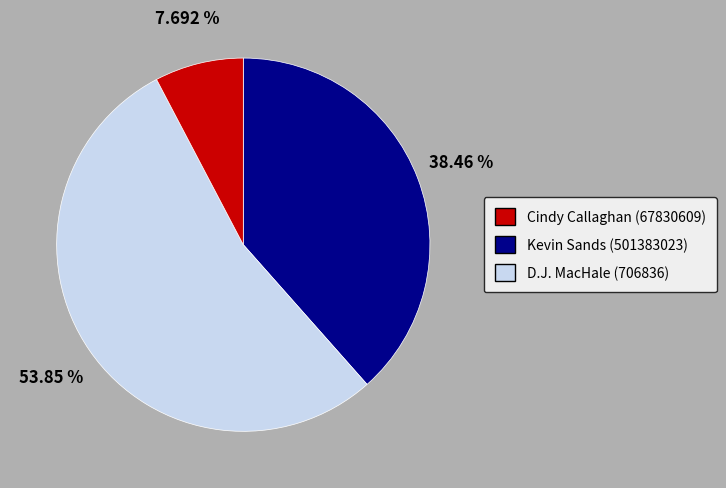

Is there a majority slice in this chart?

Yes